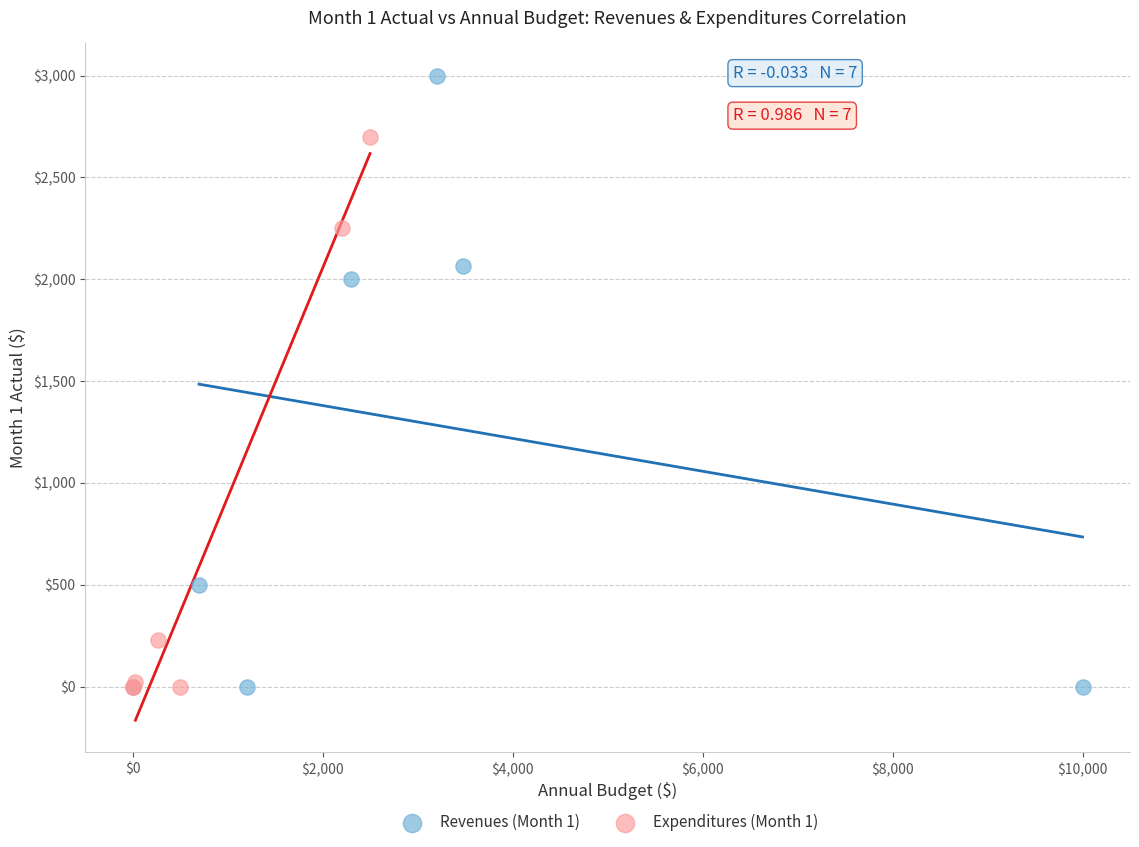

Which series contains the highest Y value?

Revenues (Month 1)